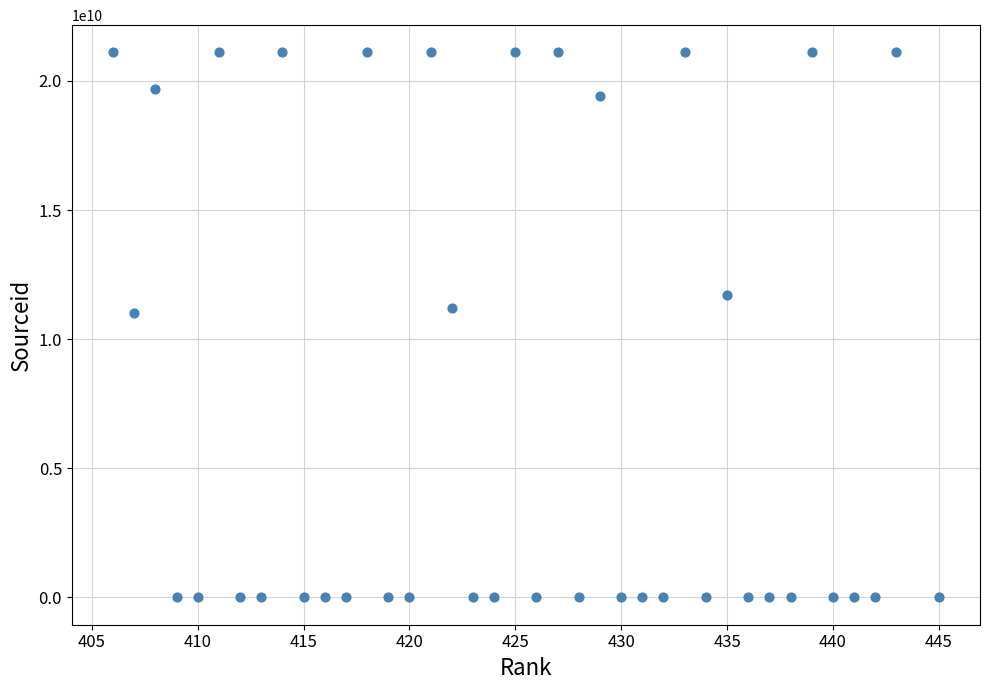

What is the range of X values (max minus min)?

39